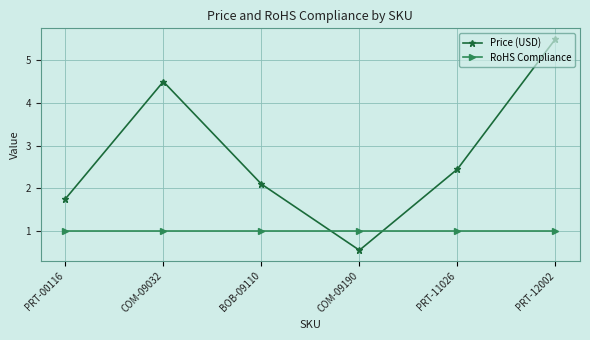

Which series changed the most between BOB-09110 and COM-09190?

Price (USD)